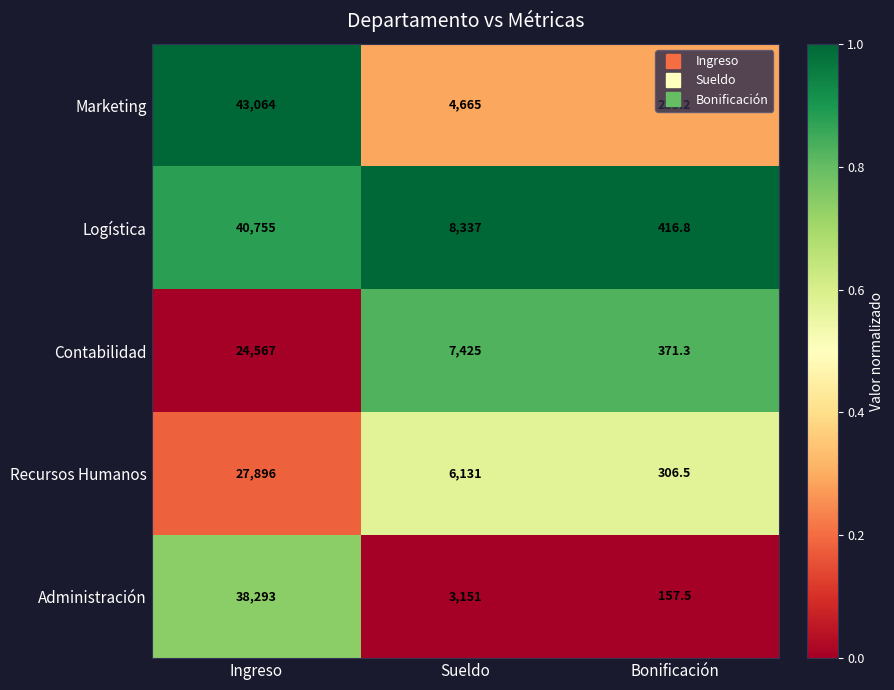

What is the difference between the maximum and minimum values in the Contabilidad series?

24195.7